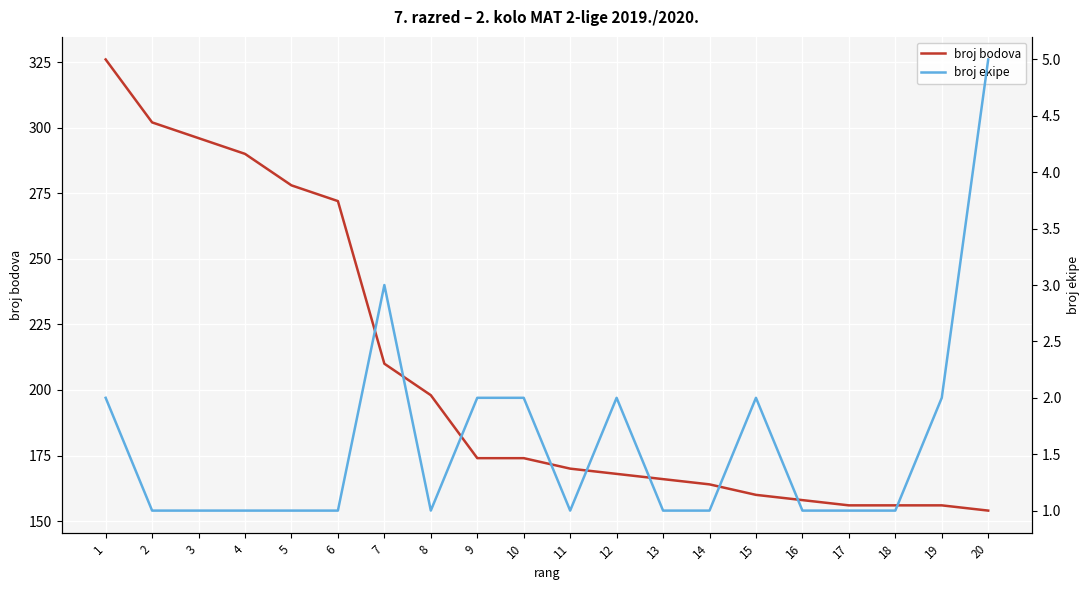

Which series changed the most between 5 and 13?

broj bodova